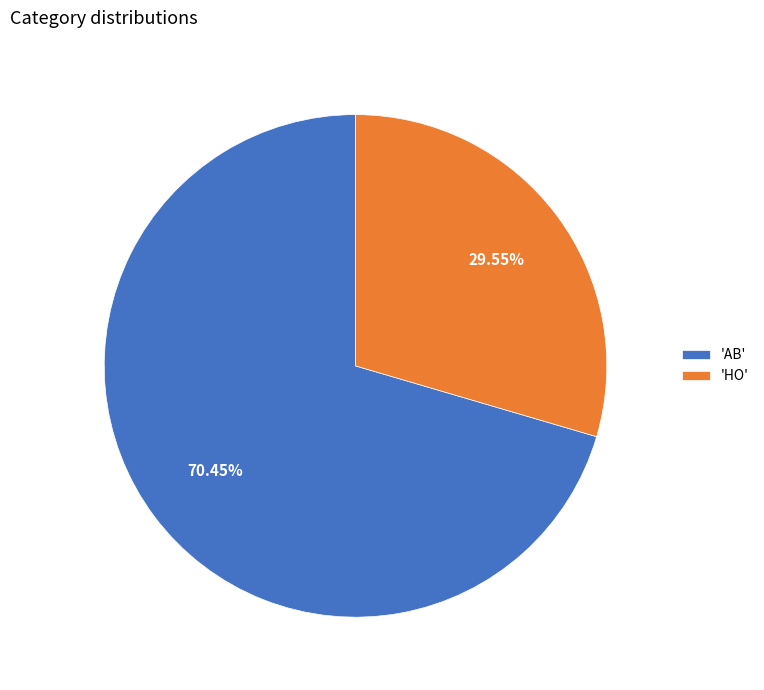

Is the sum of 'AB' and 'HO' greater than half?

Yes